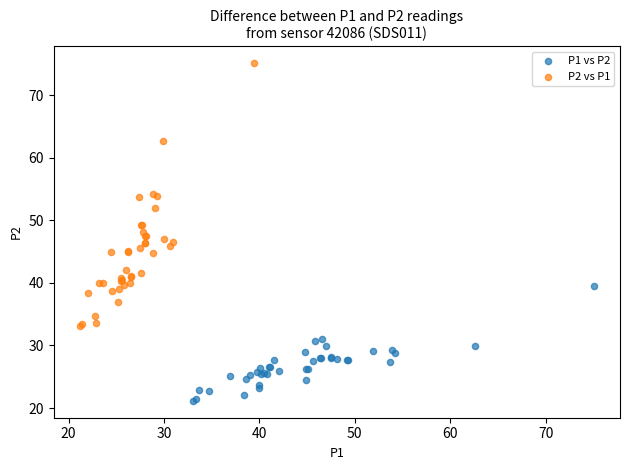

Which series has the largest Y range (max minus min)?

P2 vs P1